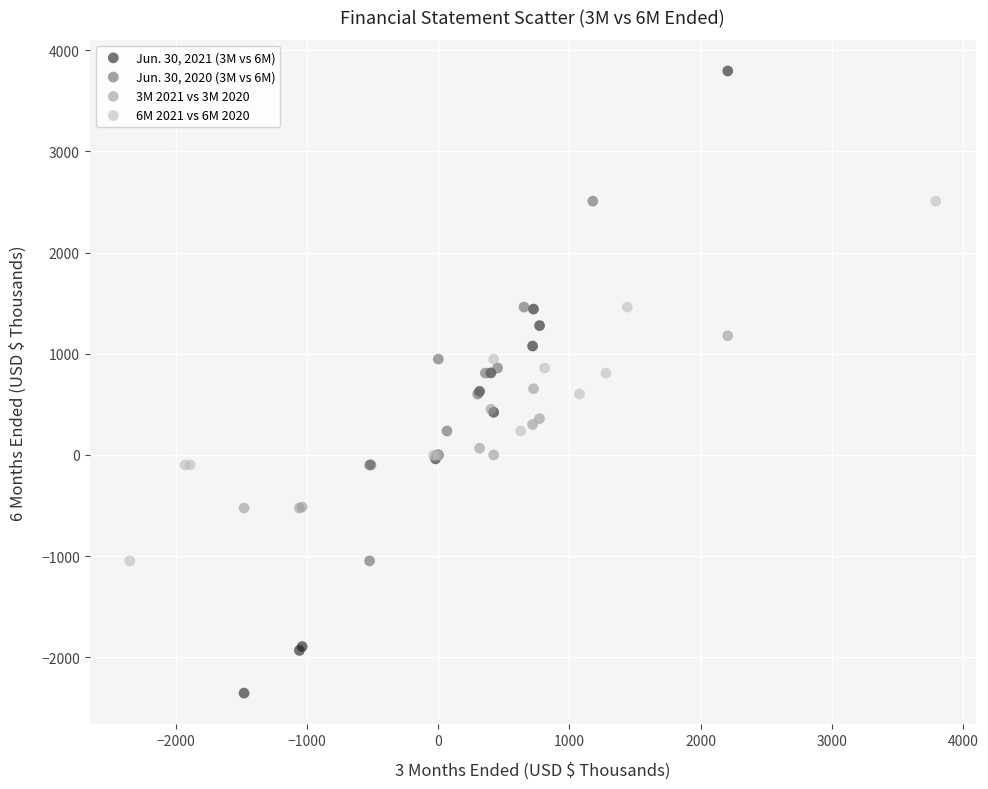

What are all the series names shown in the legend?

Jun. 30, 2021 (3M vs 6M), Jun. 30, 2020 (3M vs 6M), 3M 2021 vs 3M 2020, 6M 2021 vs 6M 2020